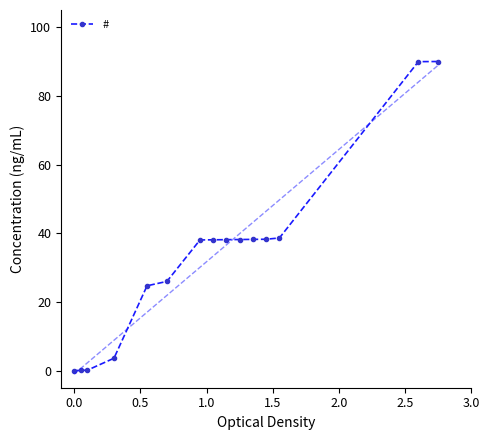

What is the value of the # point at the 5th from the left?

24.7